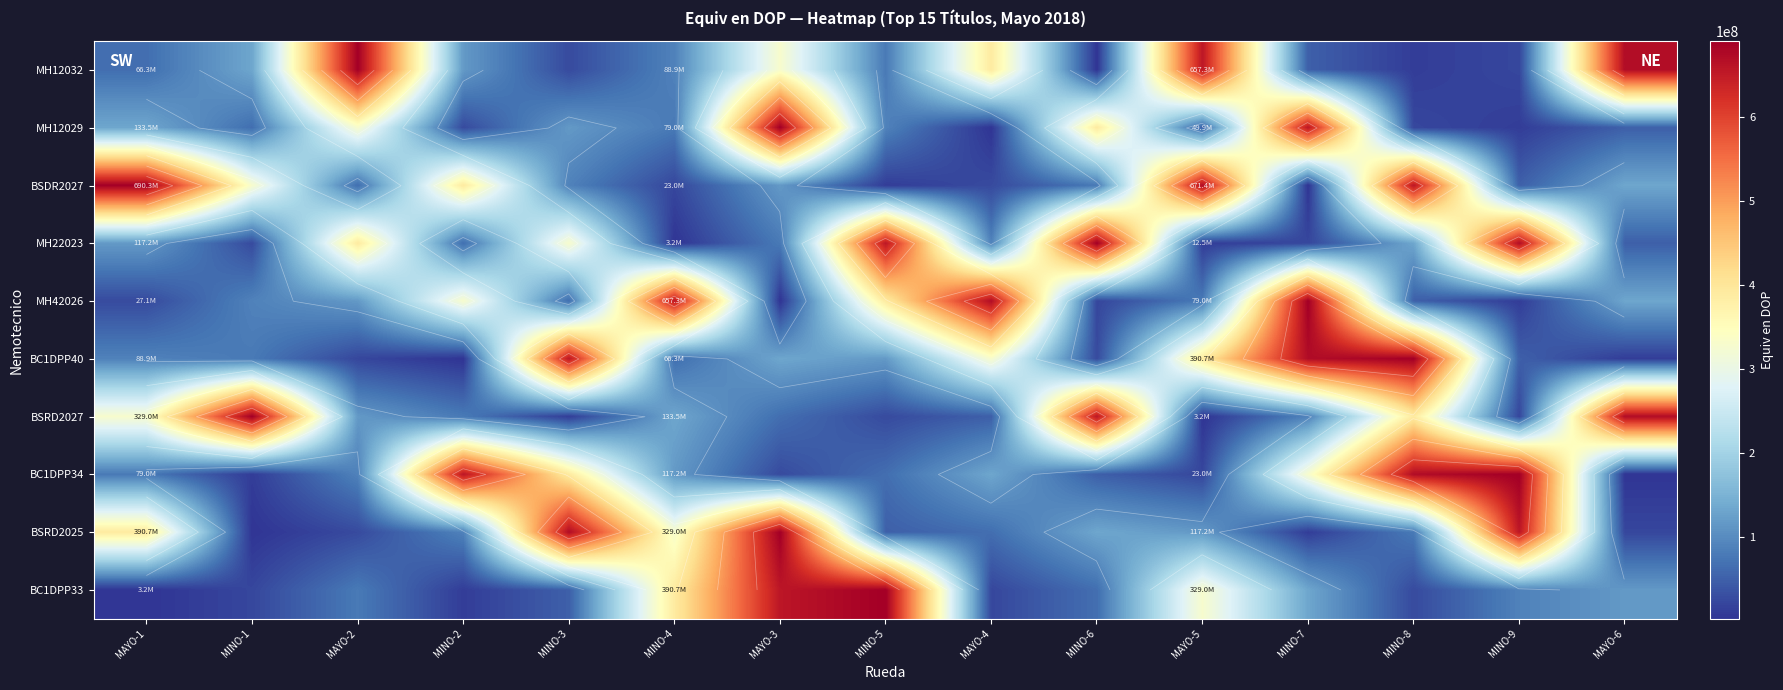

Where does the MH12029 series first go above 79035425?

MAYO-1